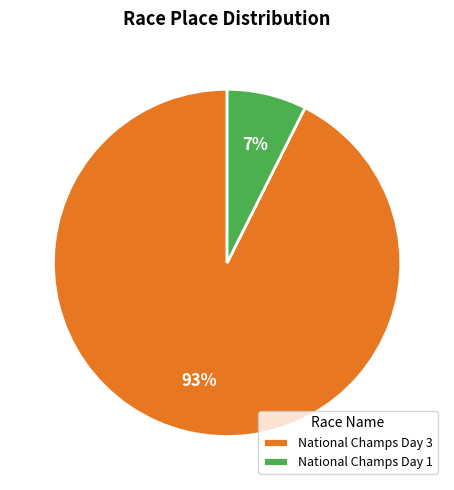

Which category has the smallest portion of the pie?

National Champs Day 1